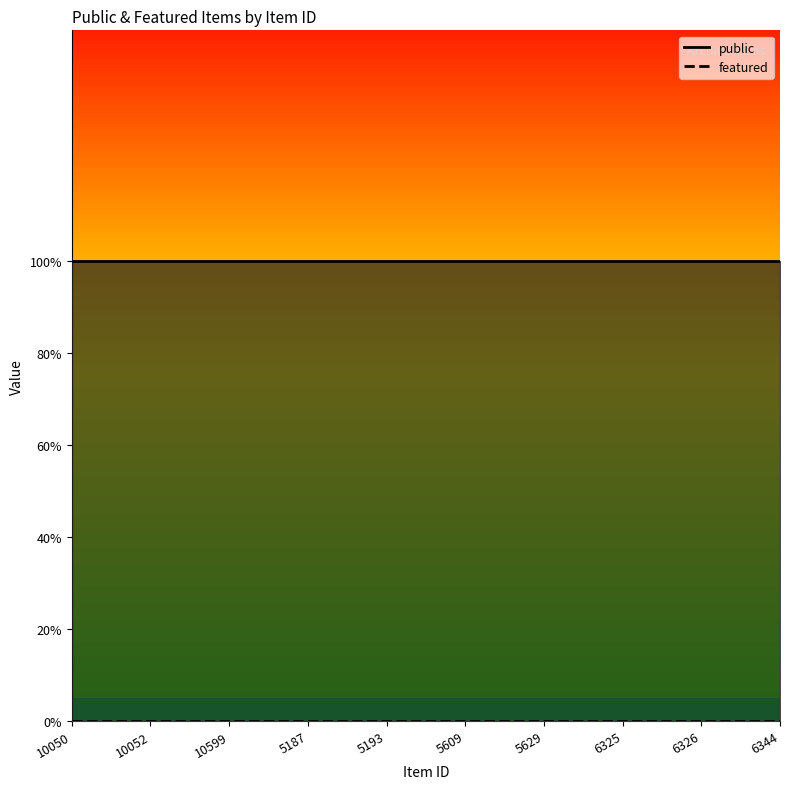

True or false: public and featured intersect in this chart.

False